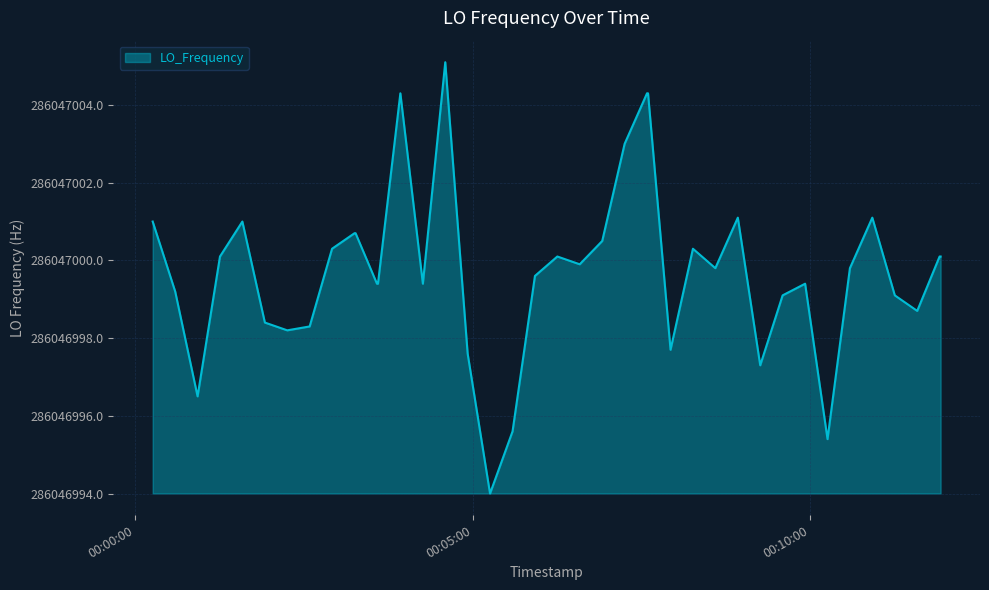

Does the chart display data point markers on the line(s)?

No